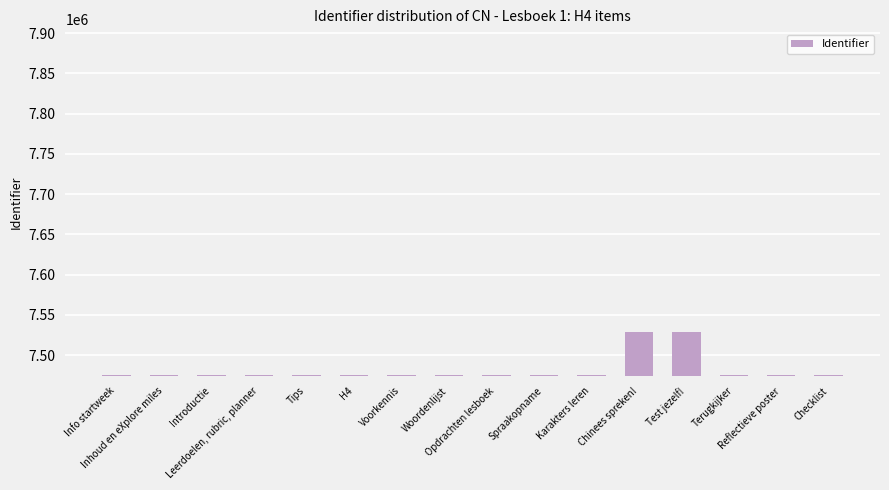

What is the smallest value displayed?

7474983